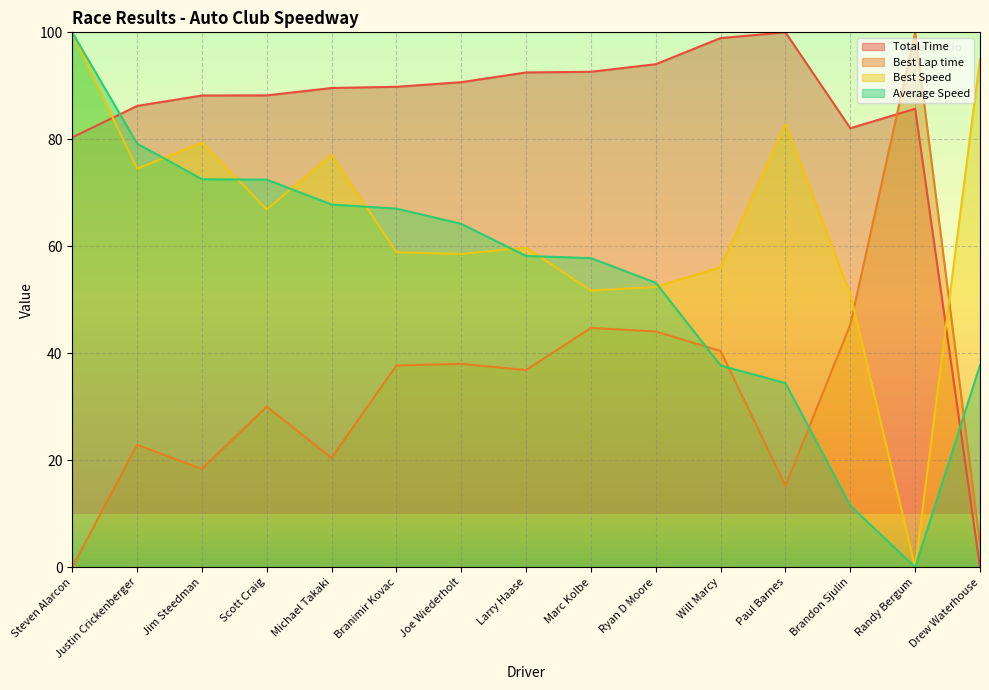

At which category does Total Time reach its first local valley?

Brandon Sjulin